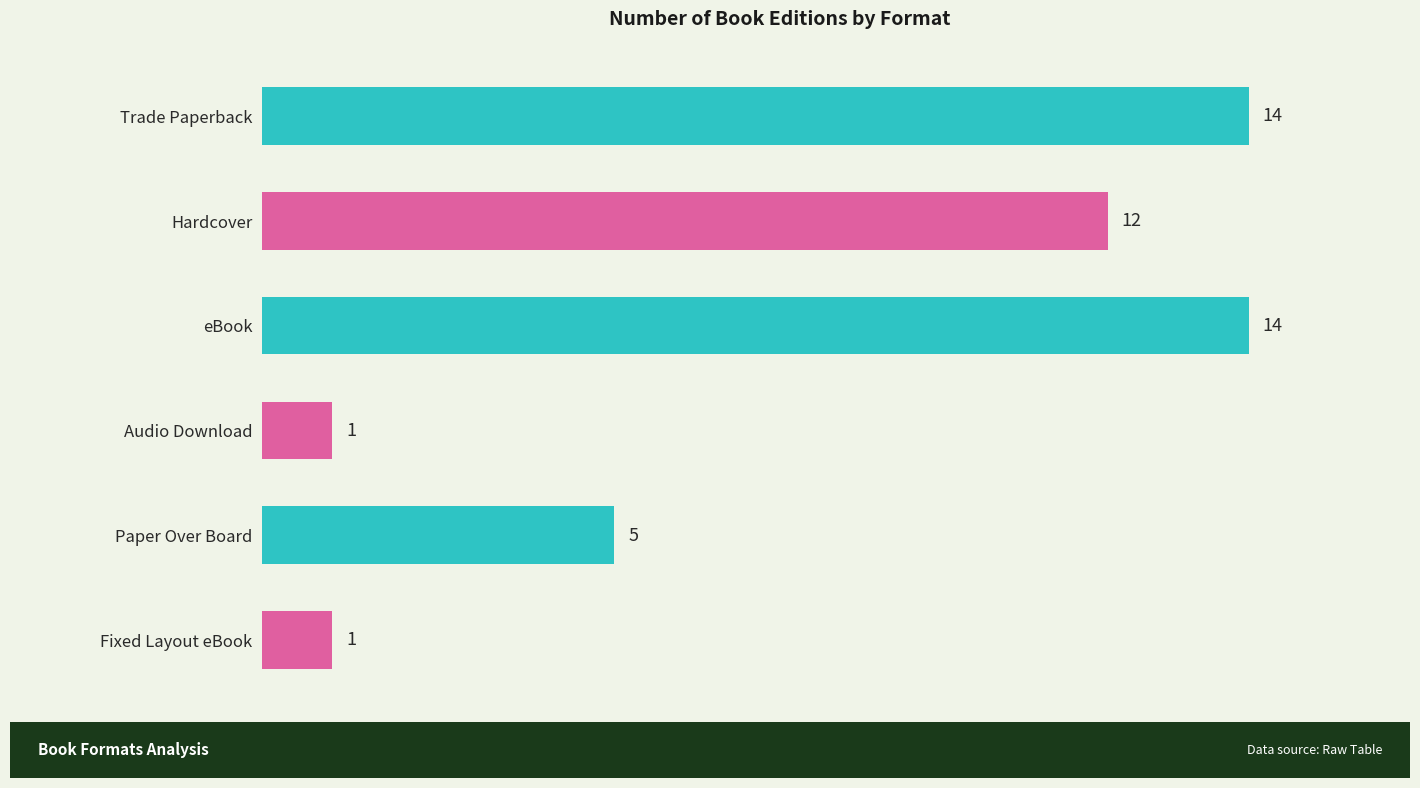

How many bars are there in total?

6